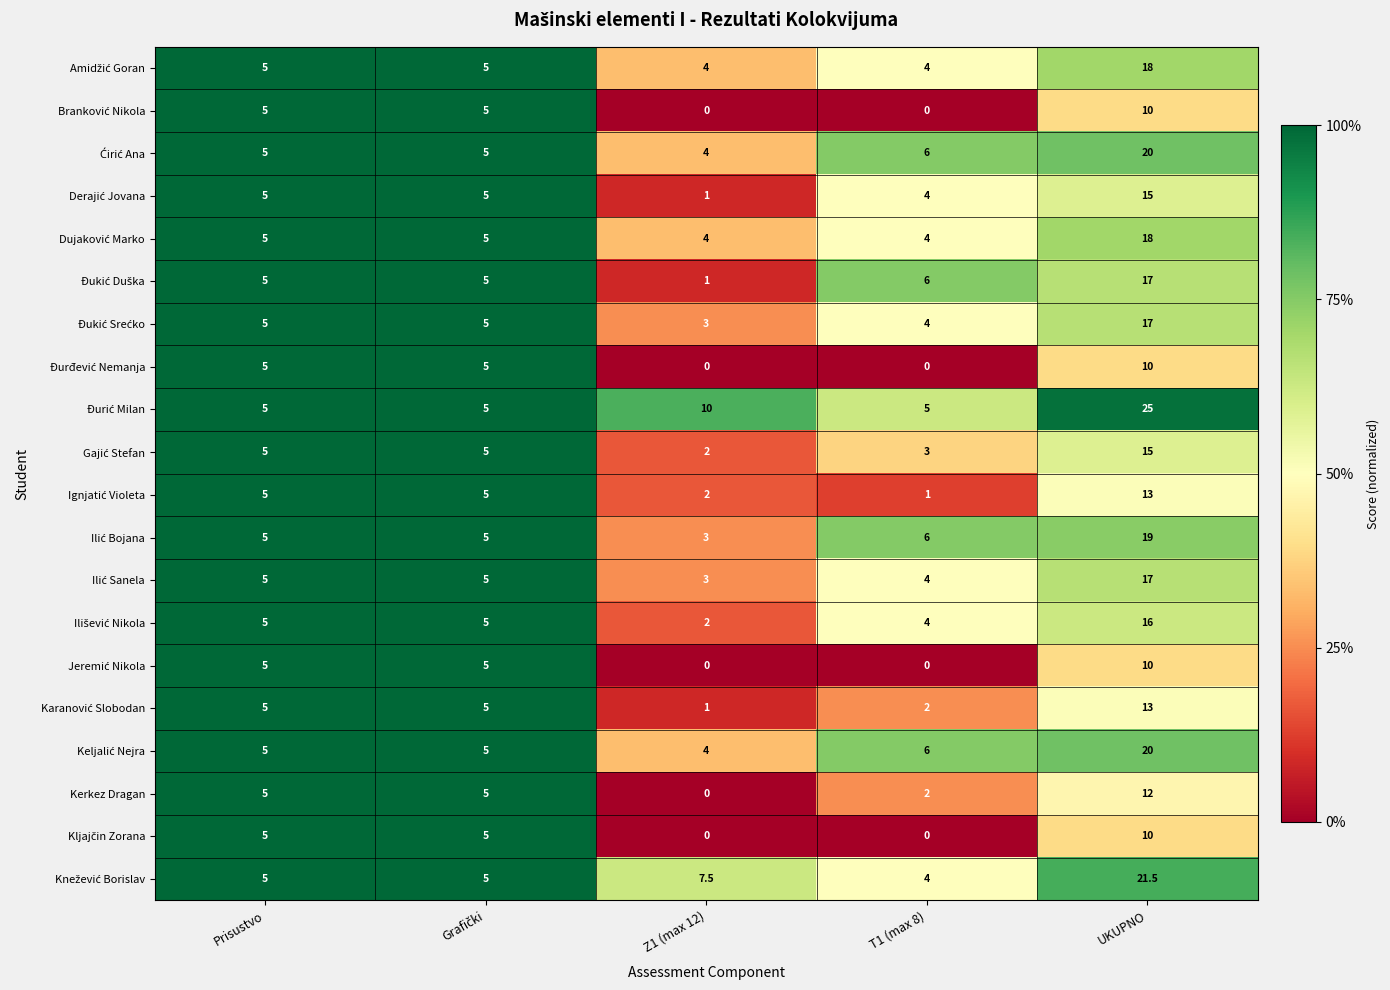

What is the spread (max minus min) of values at UKUPNO?

15.0